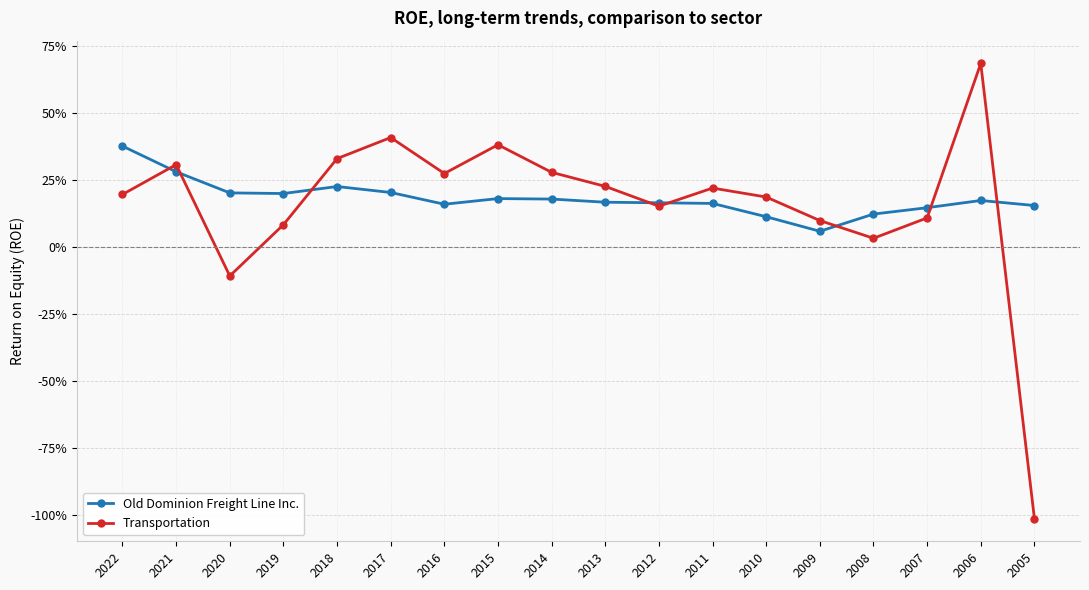

What are all the series names shown in the legend?

Old Dominion Freight Line Inc., Transportation